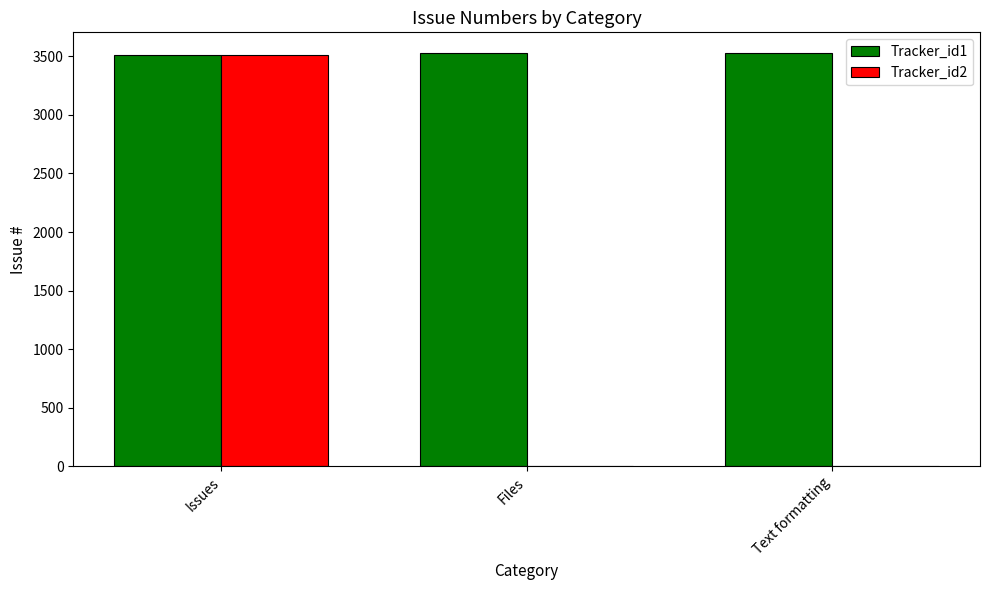

Which category has the highest value in the Tracker_id2 series?

Issues